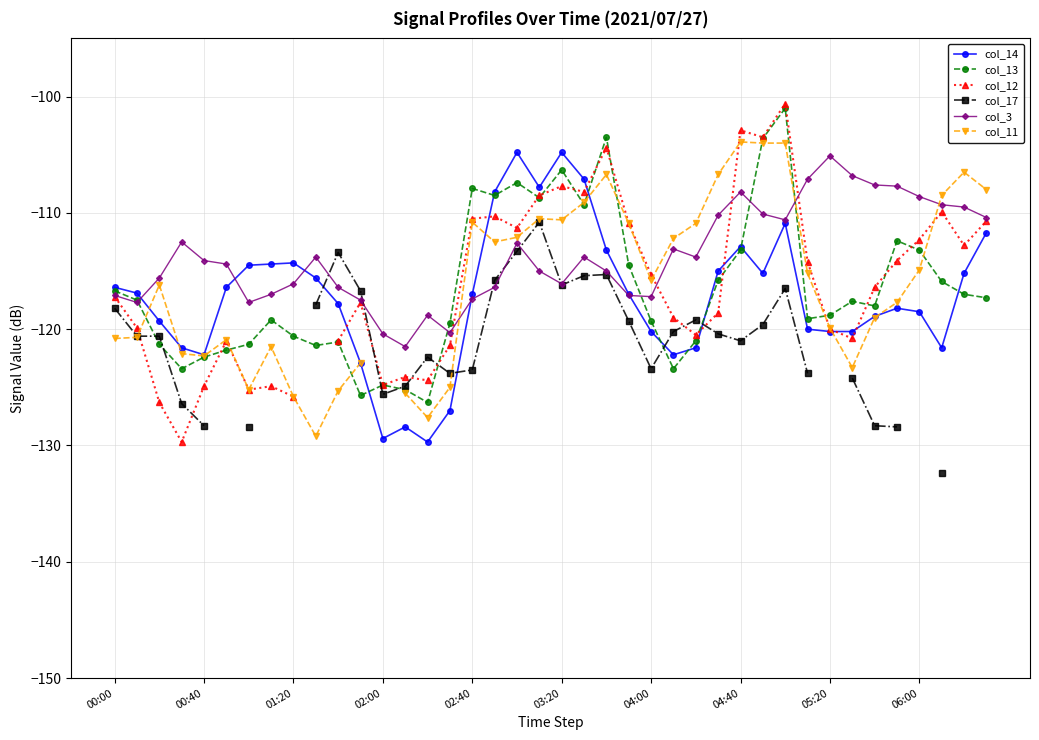

List the series in order of their peak value, lowest first.

col_17, col_3, col_14, col_11, col_13, col_12